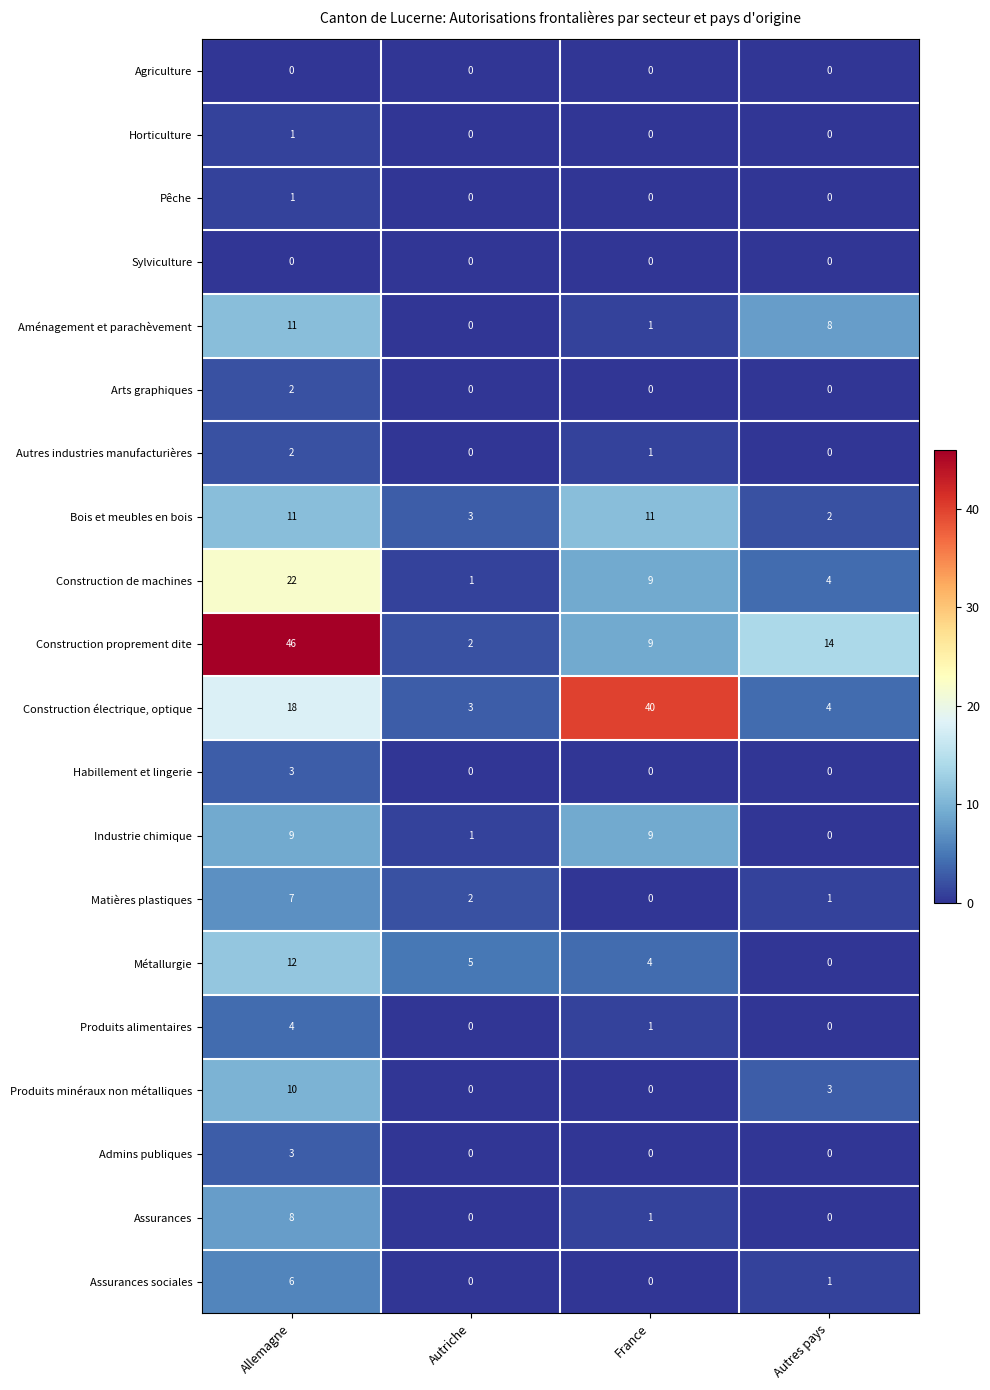

What is the sum of all Bois et meubles en bois values?

27